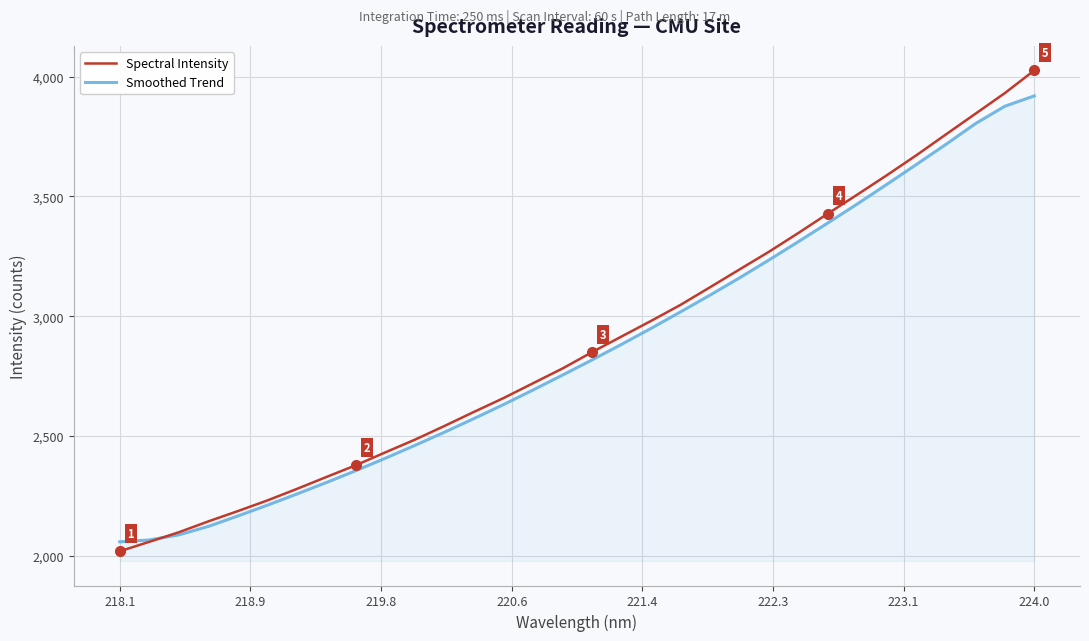

What is the highest value of the Spectral Intensity series?

4025.8